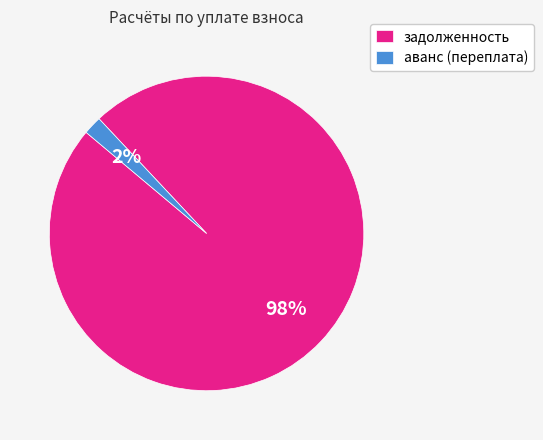

How many slices are in this pie chart?

2